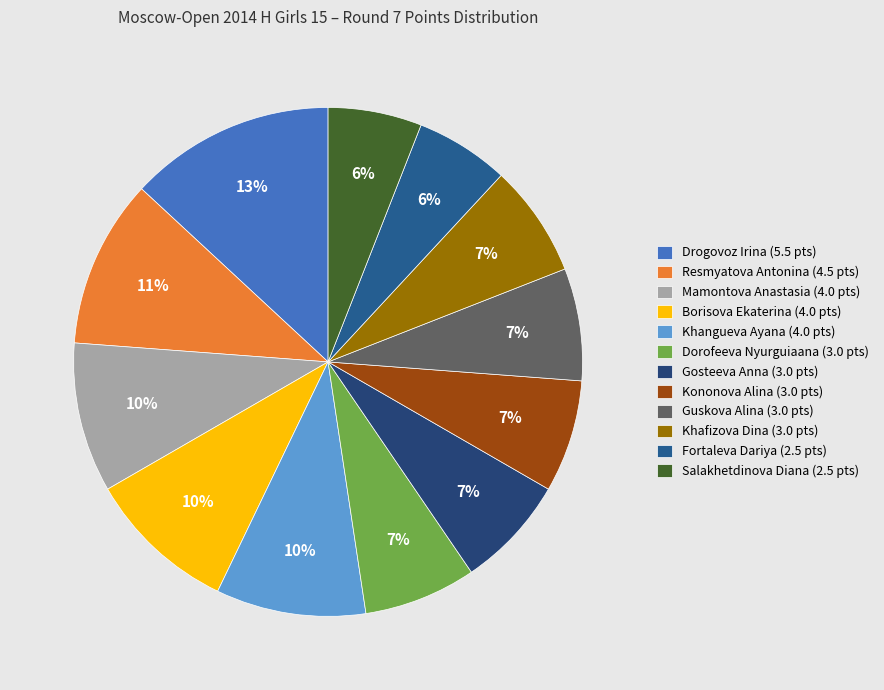

What percentage is the Fortaleva Dariya slice, to the nearest percent?

6%